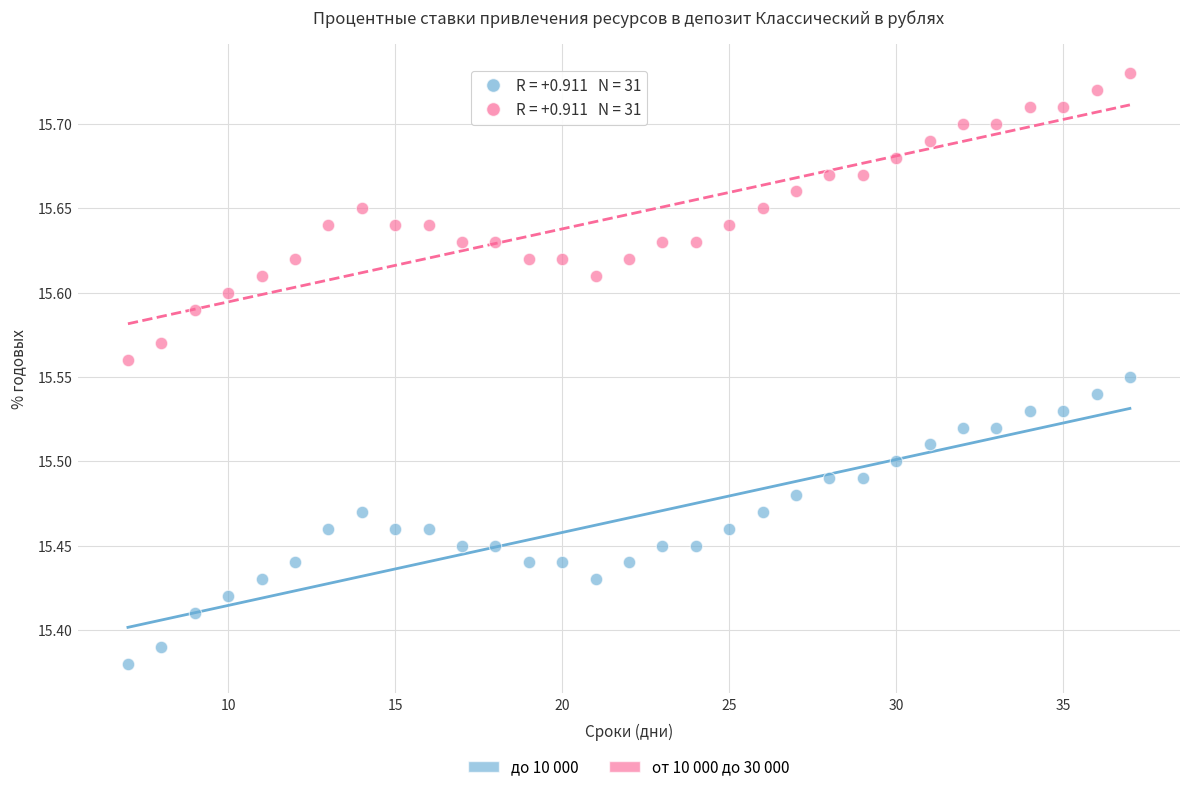

Across all data points, what is the range of X values (max minus min)?

30.0